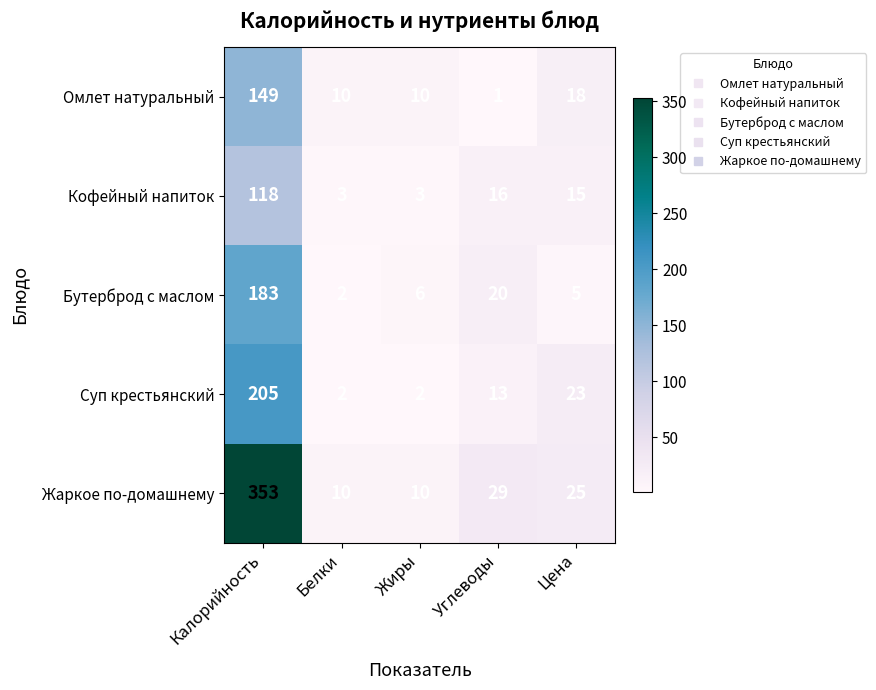

Is it true that Суп крестьянский equals 2 at Жиры?

True